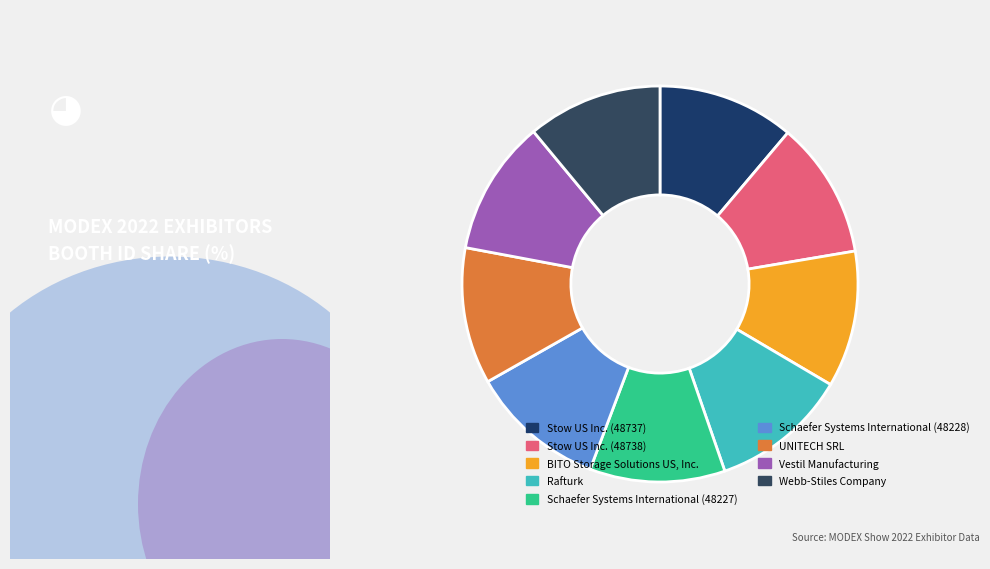

Is there any slice that represents more than half of the pie?

No